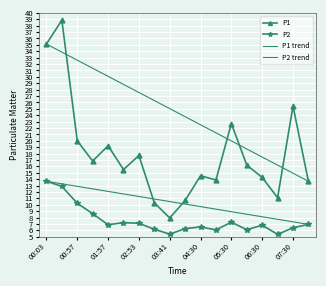

How many lines are shown in the chart?

2